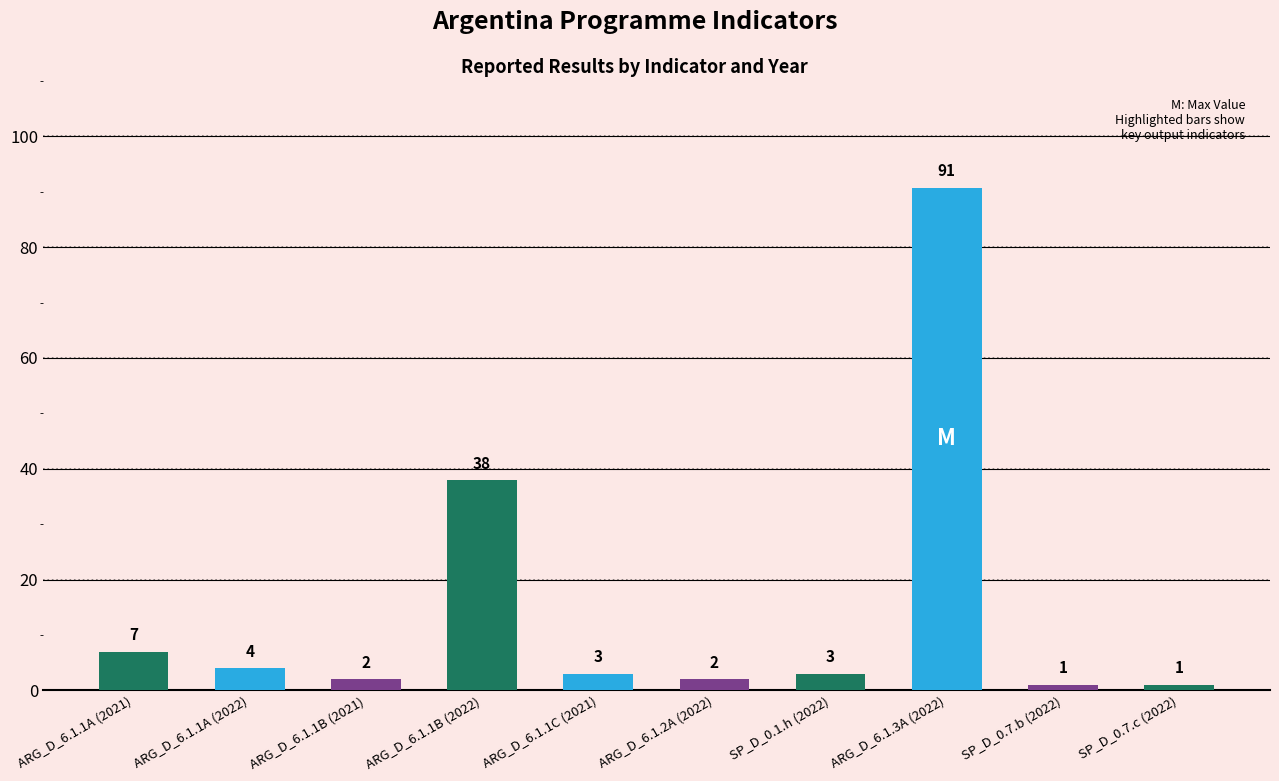

How many bars are there in total?

10